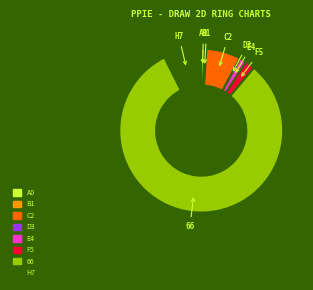

Does any single category account for the majority?

Yes